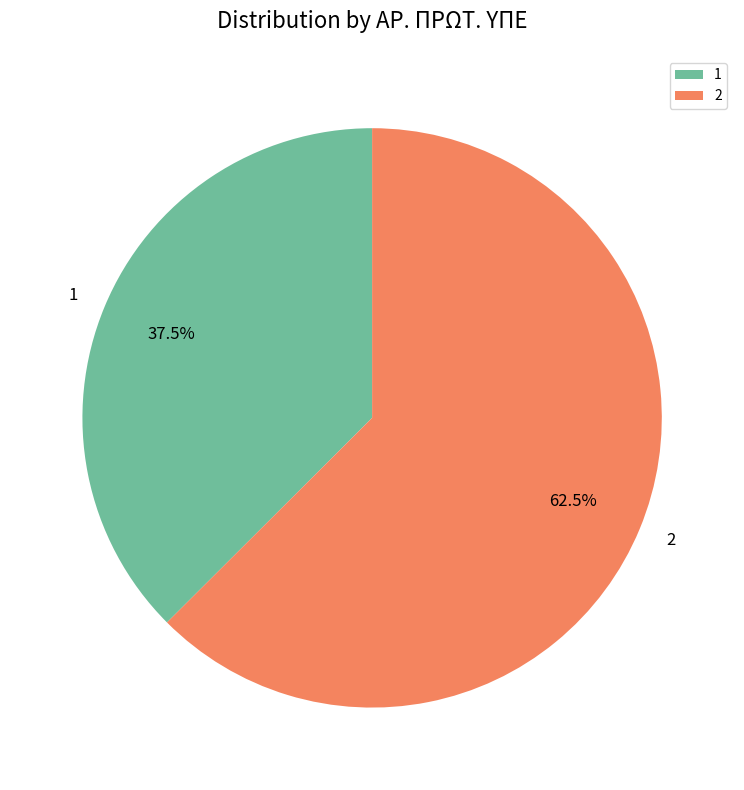

Is the sum of 2 and 1 greater than half?

Yes